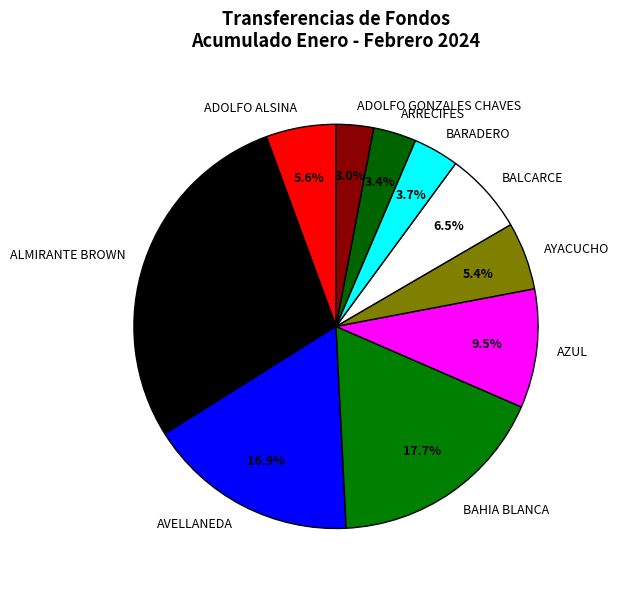

Which category has the biggest portion of the pie?

ALMIRANTE BROWN